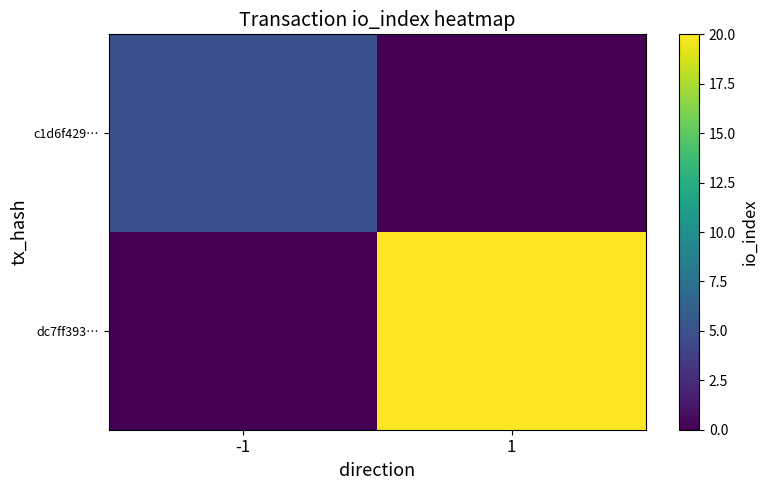

Count the number of categories in the chart.

2